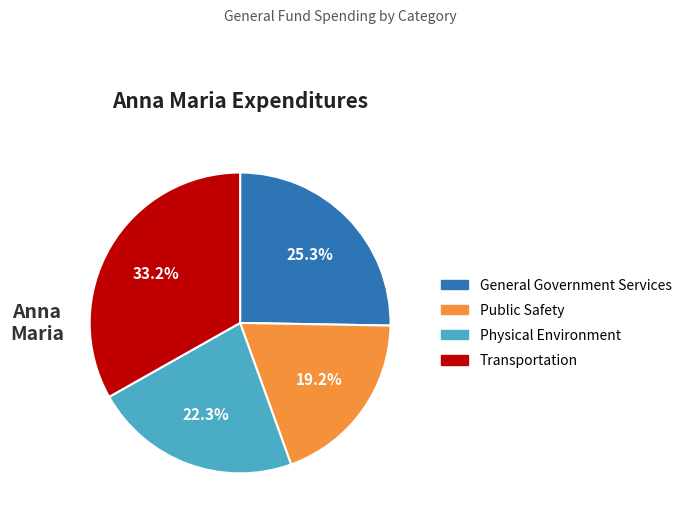

To the nearest percent, what is the difference between the Physical Environment and Transportation slice percentages?

11%